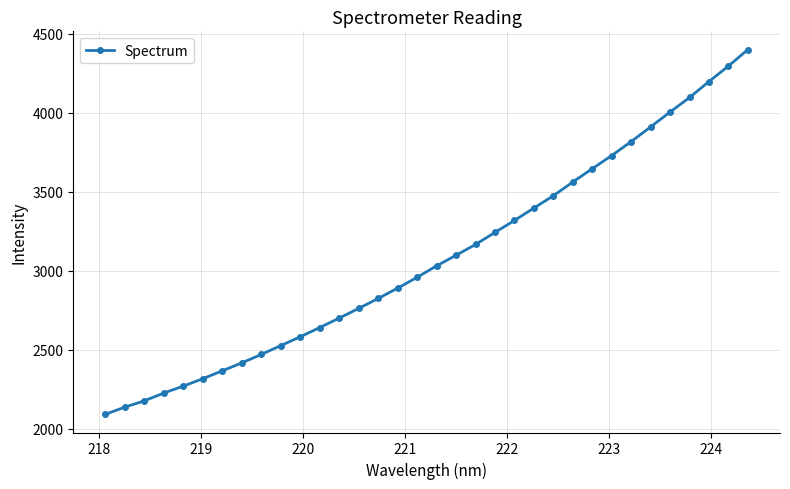

True or false: the data has more than 1 interior local peaks.

False